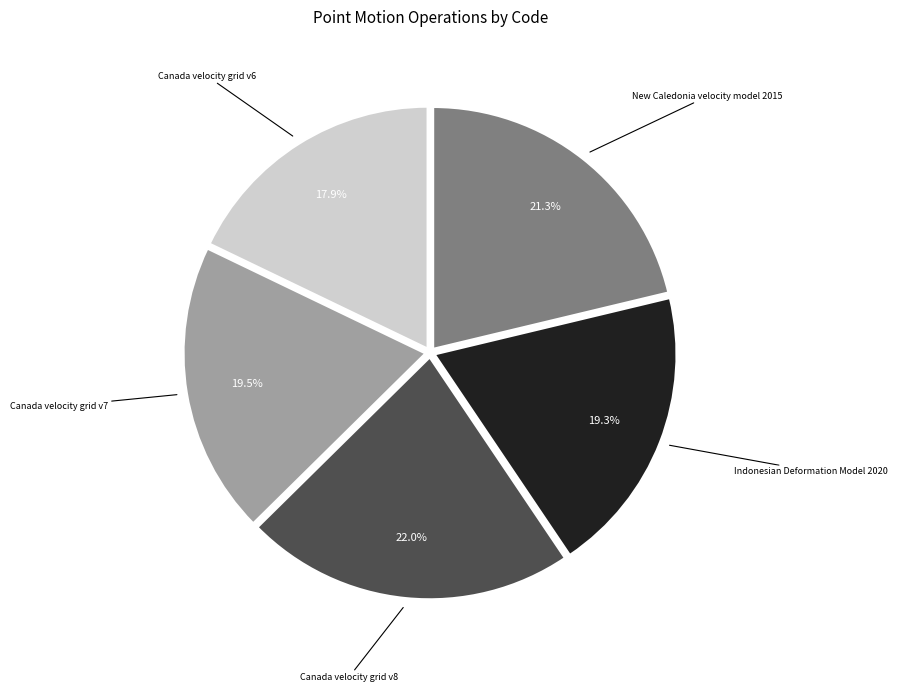

Which has a higher value, Canada velocity grid v6 or New Caledonia velocity model 2015?

New Caledonia velocity model 2015